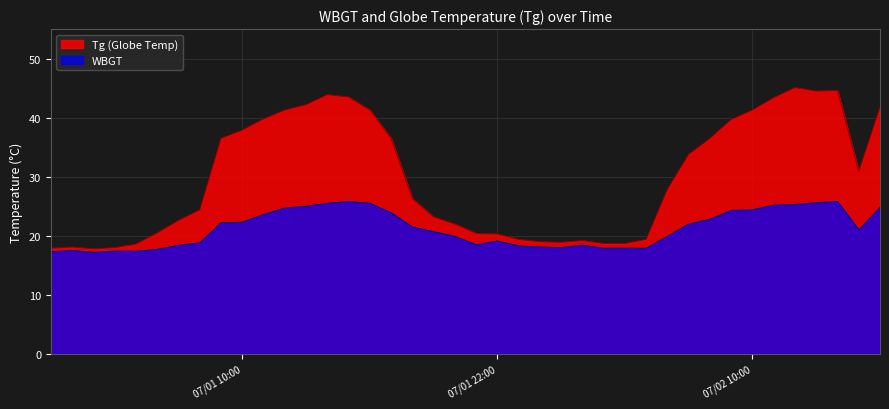

True or false: WBGT and Tg cross at least once.

False